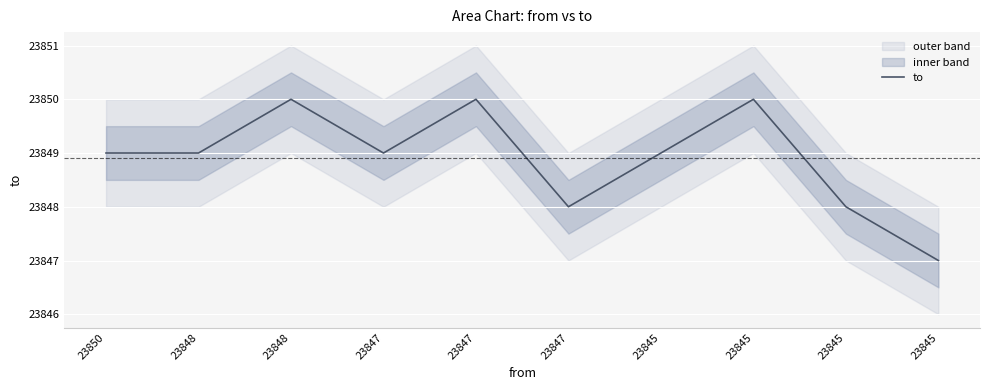

The chart shows a value of 38631 at 23848. True or false?

False